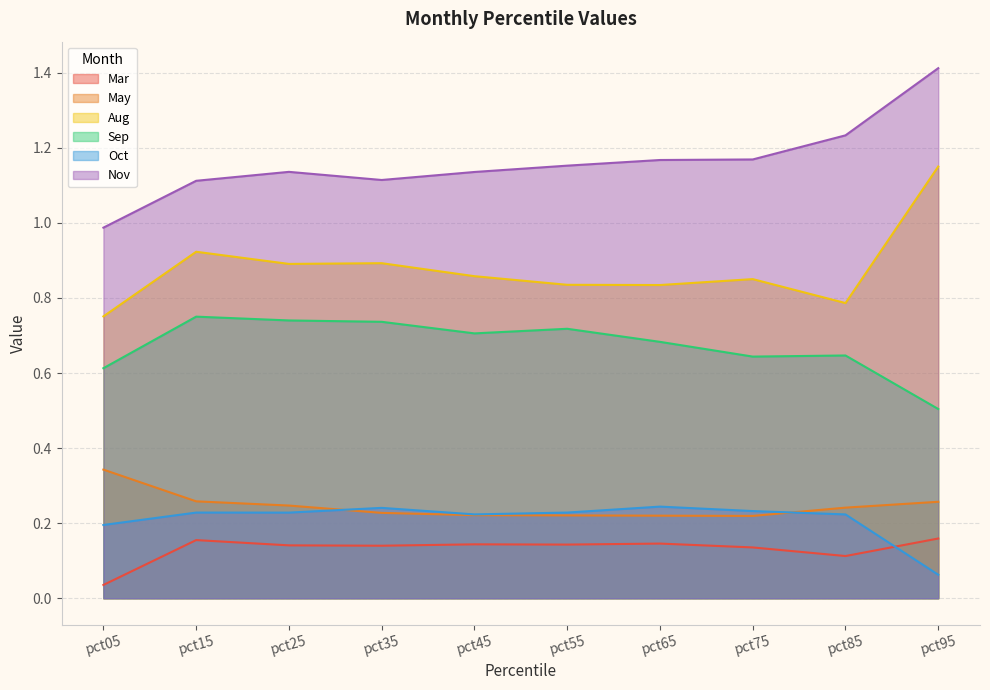

The value of Sep at pct55 is 1.0. True or false?

False